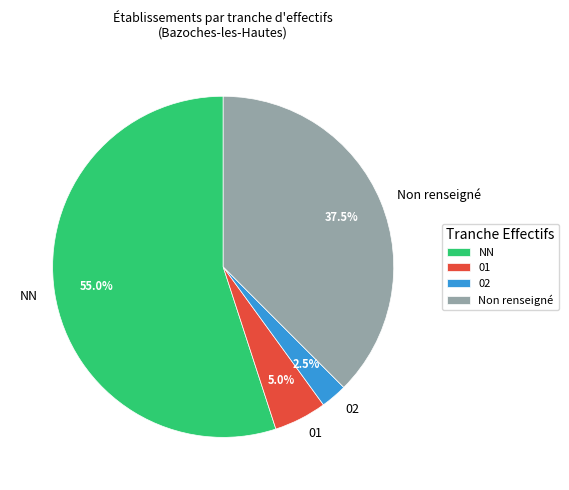

Which slice is the smallest?

02